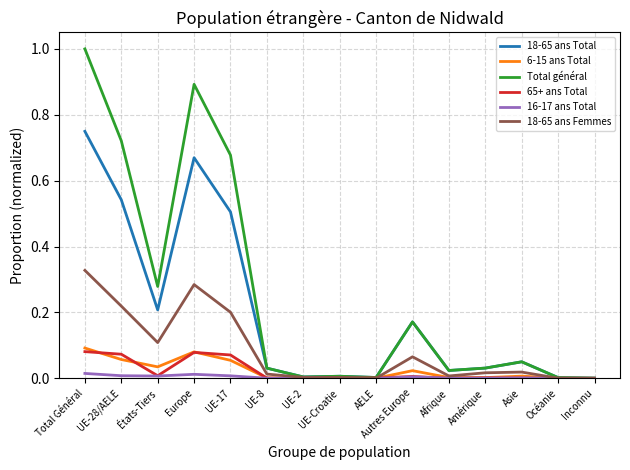

Does the chart display data point markers on the line(s)?

No